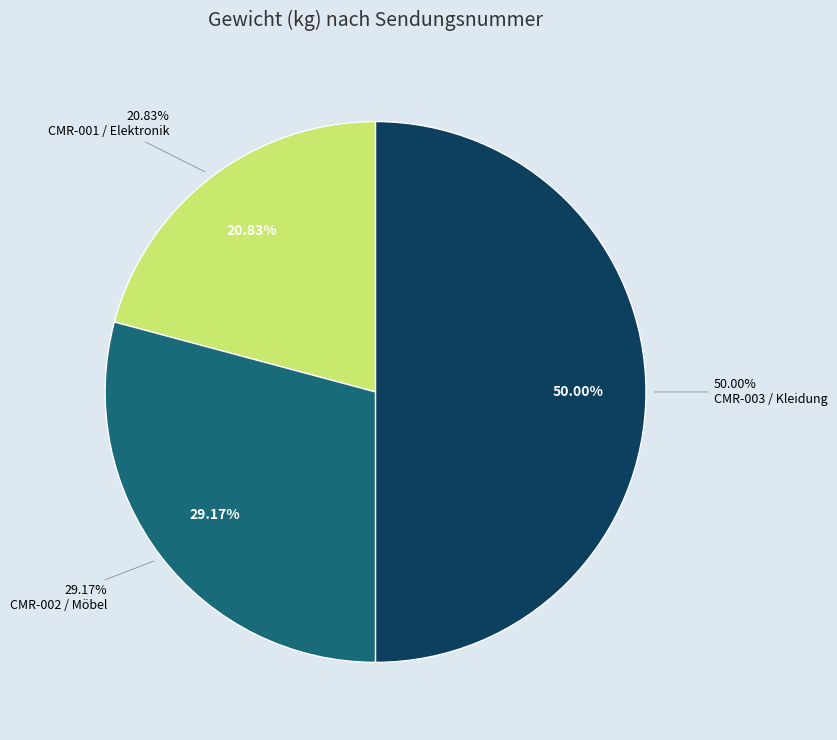

What percentage is the CMR-001
Elektronik slice, to the nearest percent?

21%